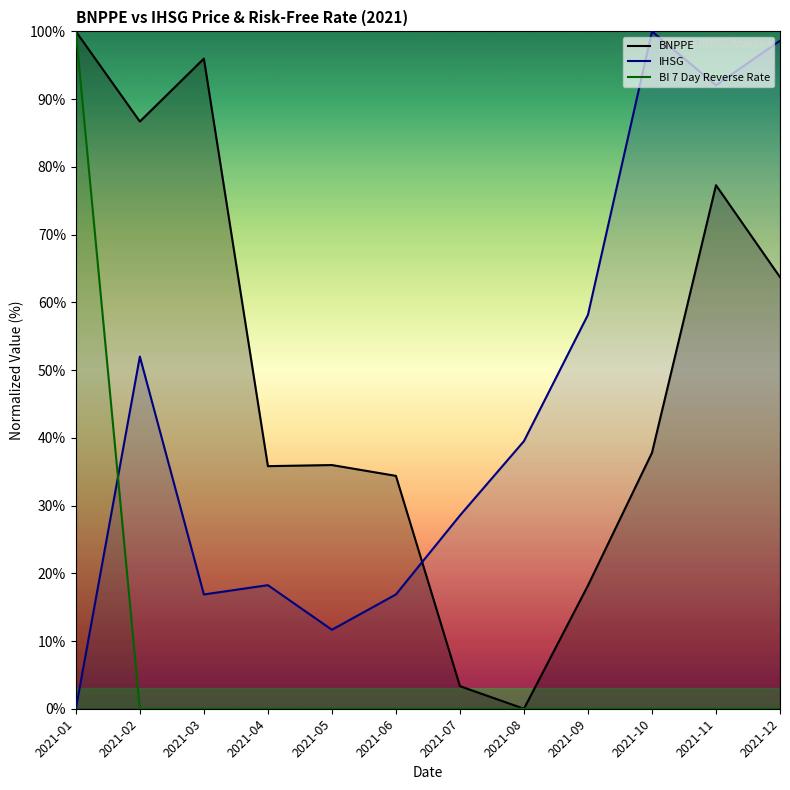

Which category has the lowest value in the BI 7 Day Reverse Rate series?

2021-02